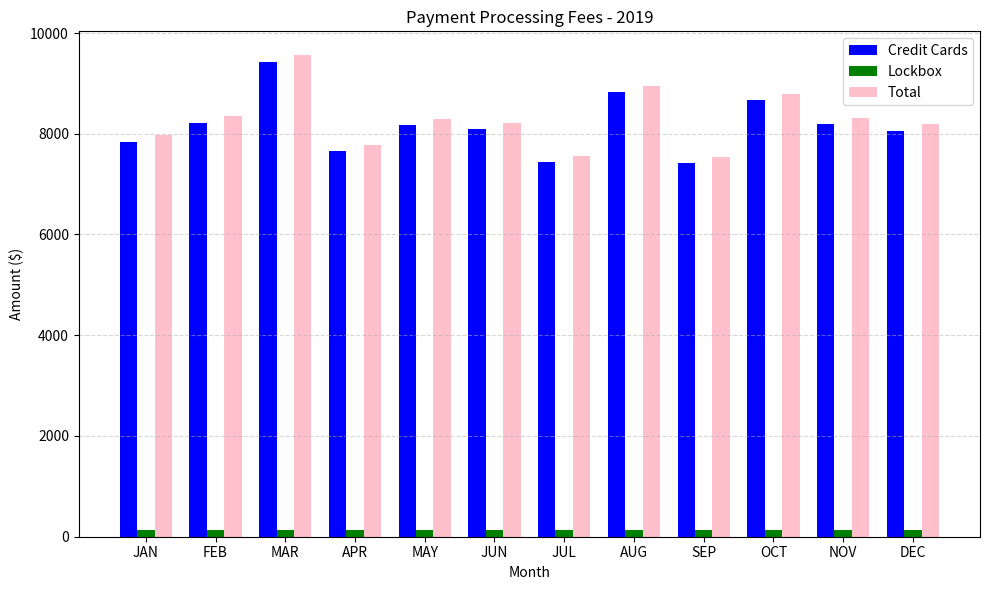

At which category does the chart reach its peak across all series?

MAR